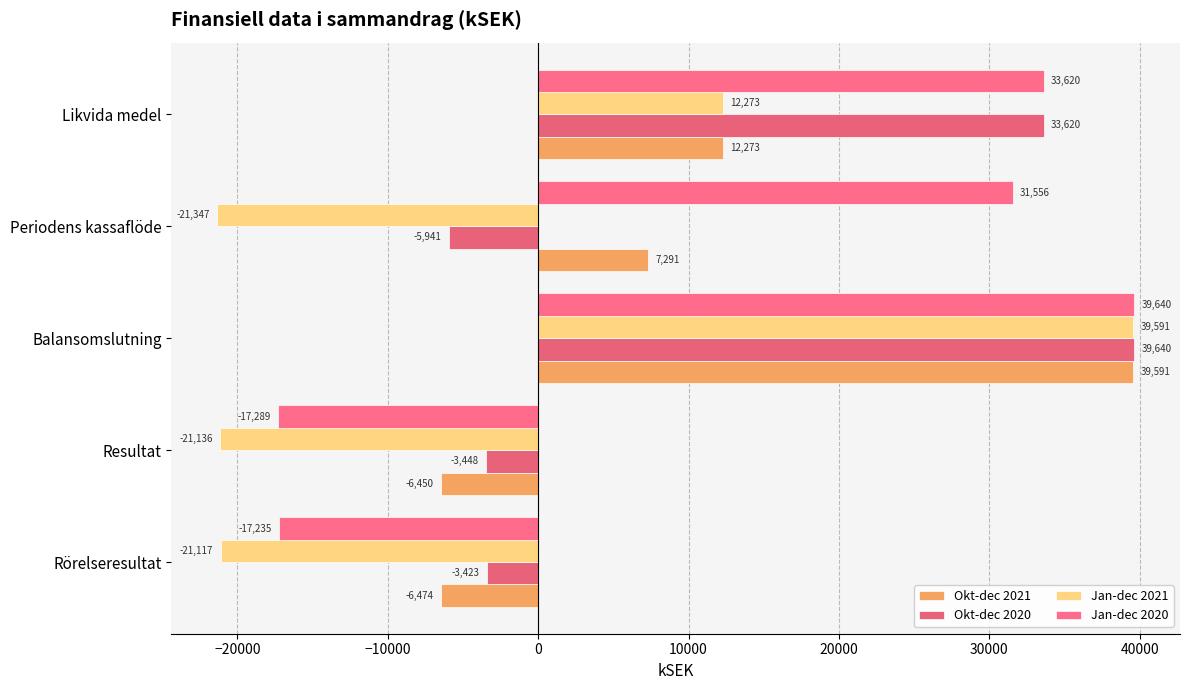

What is the maximum value shown in the chart?

39640